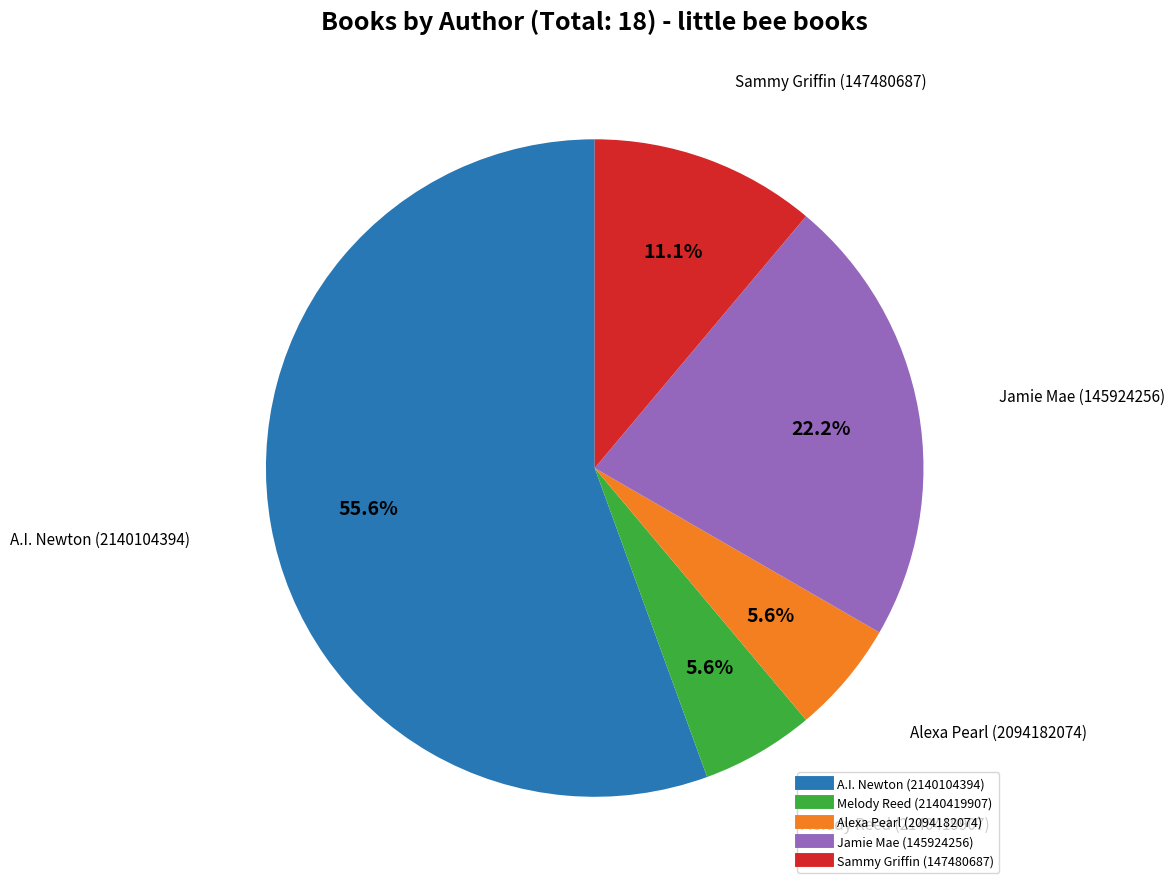

Which has a higher value, Melody Reed (2140419907) or A.I. Newton (2140104394)?

A.I. Newton (2140104394)